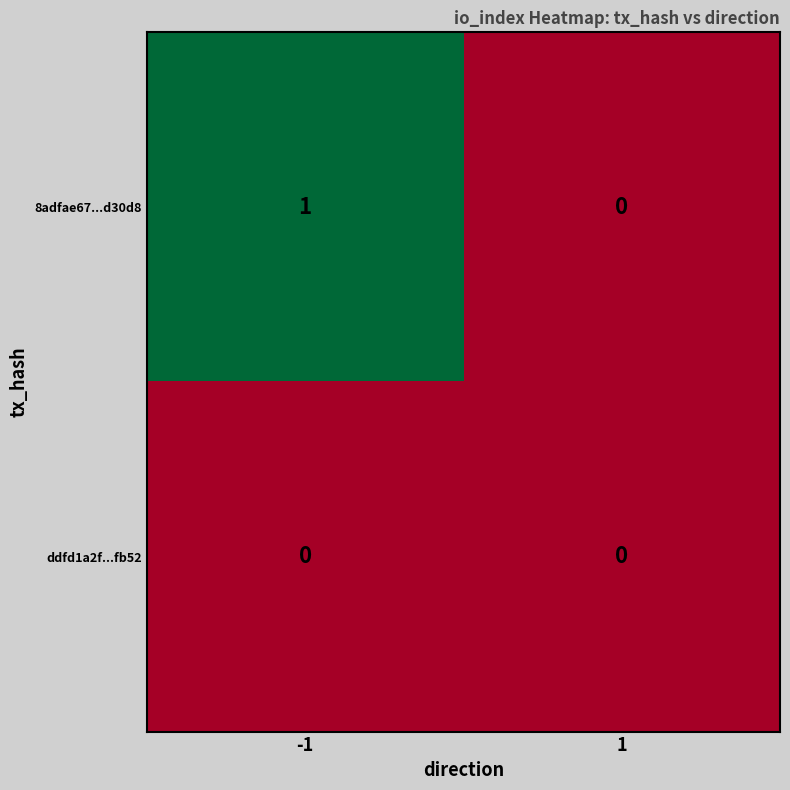

Which series has the largest total across all categories?

8adfae67...d30d8